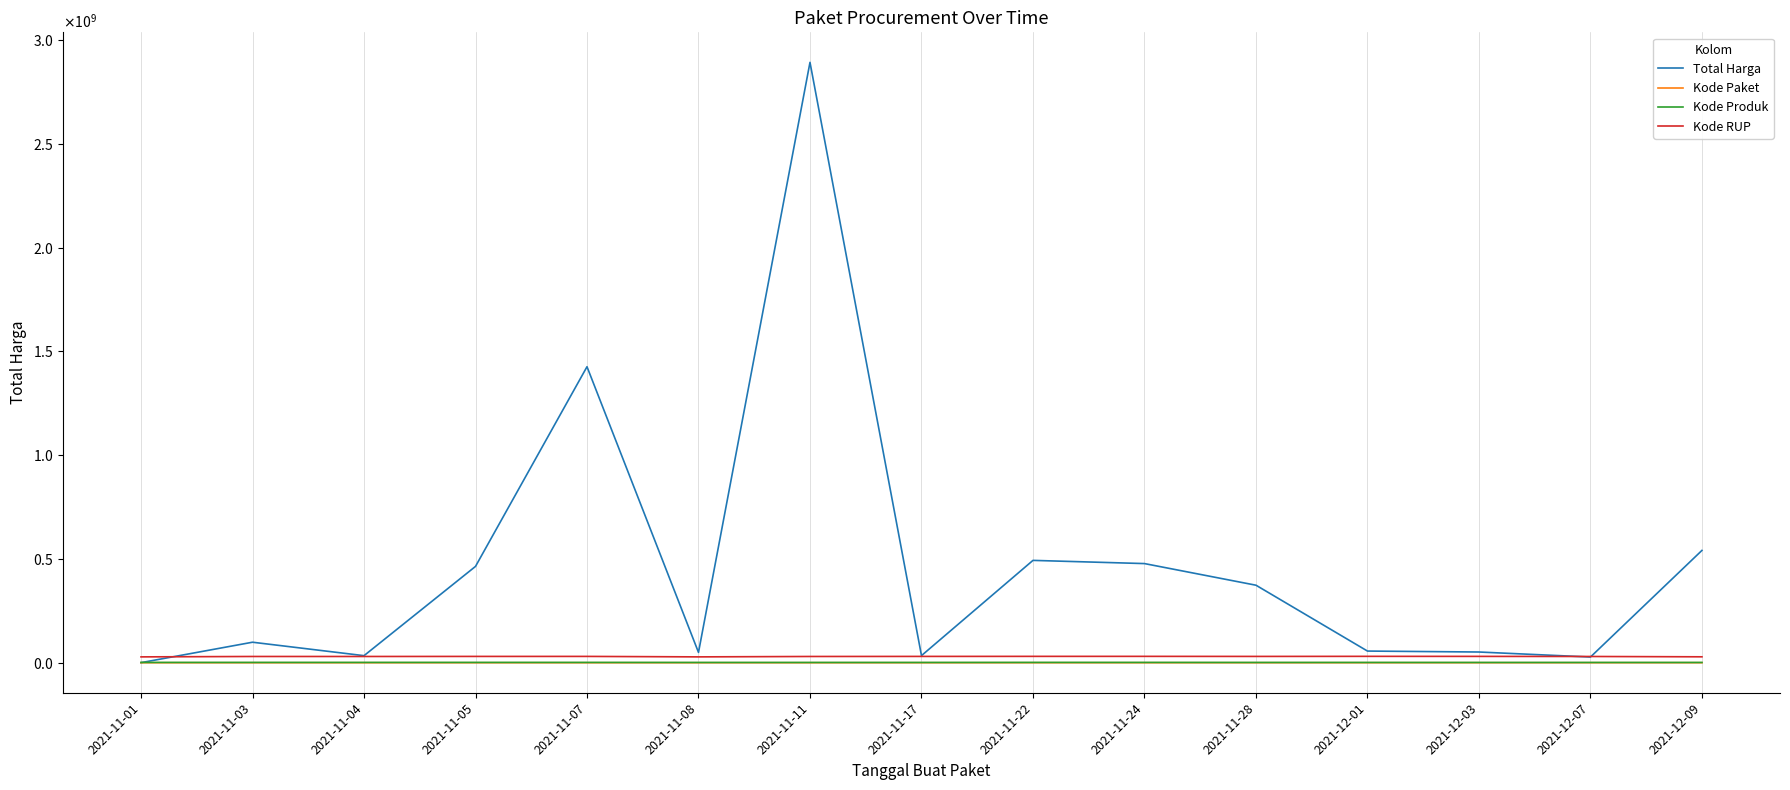

What are all the series names shown in the legend?

Total Harga, Kode Paket, Kode Produk, Kode RUP